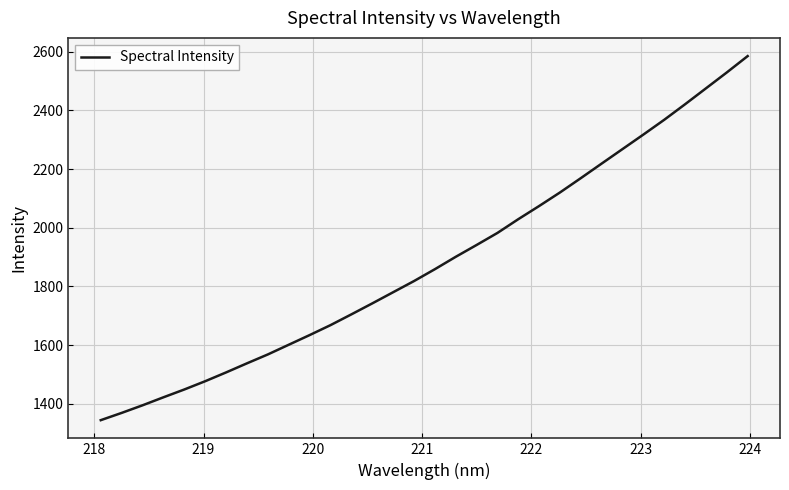

What is the minimum value shown in the chart?

1344.0